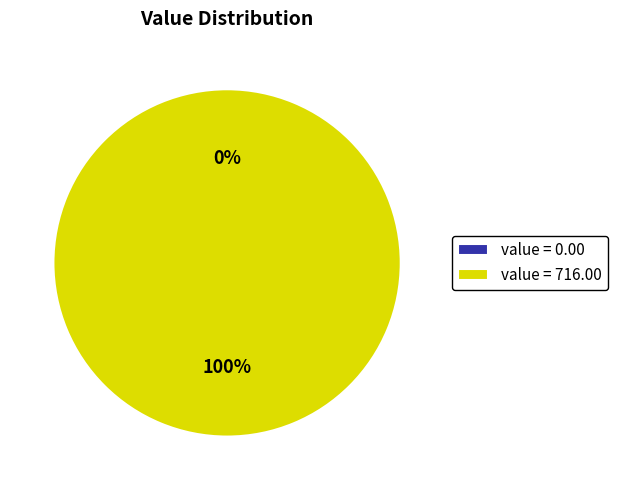

What is the smallest slice in the pie chart?

2022-12-25T01:44:13.433Z